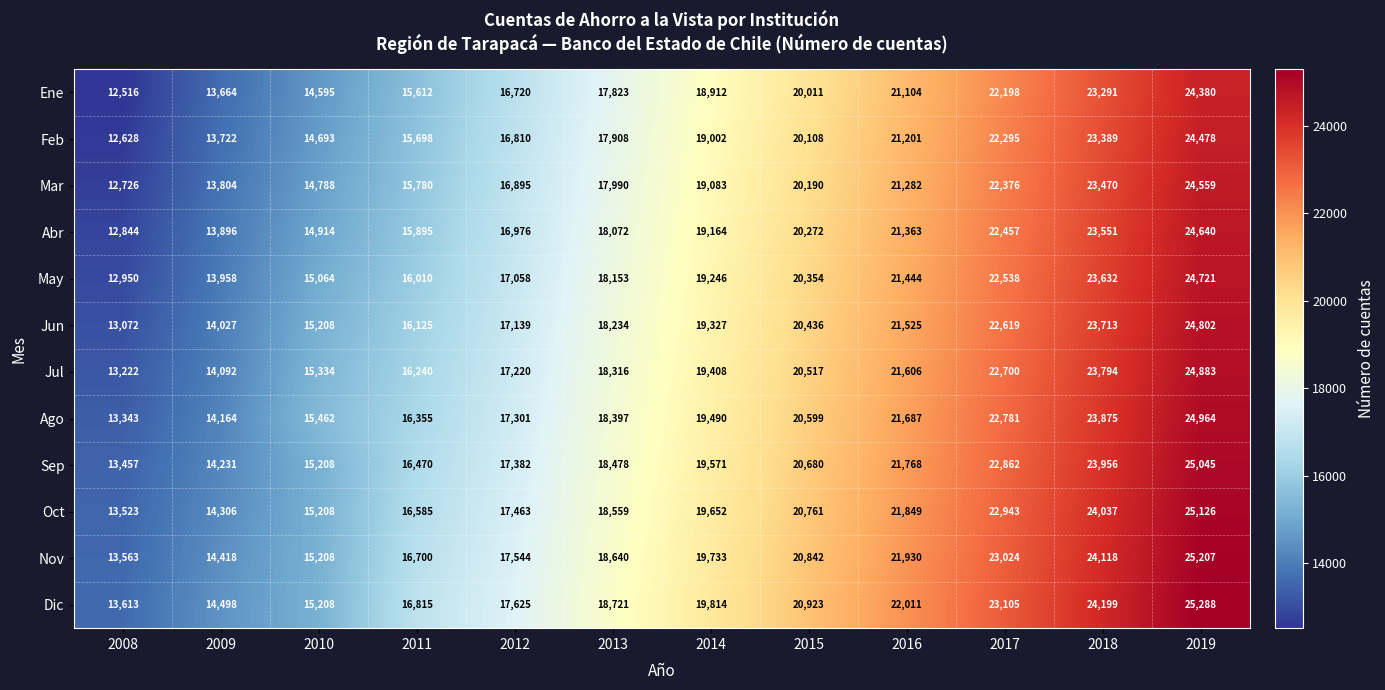

At which label does May reach its peak?

2019